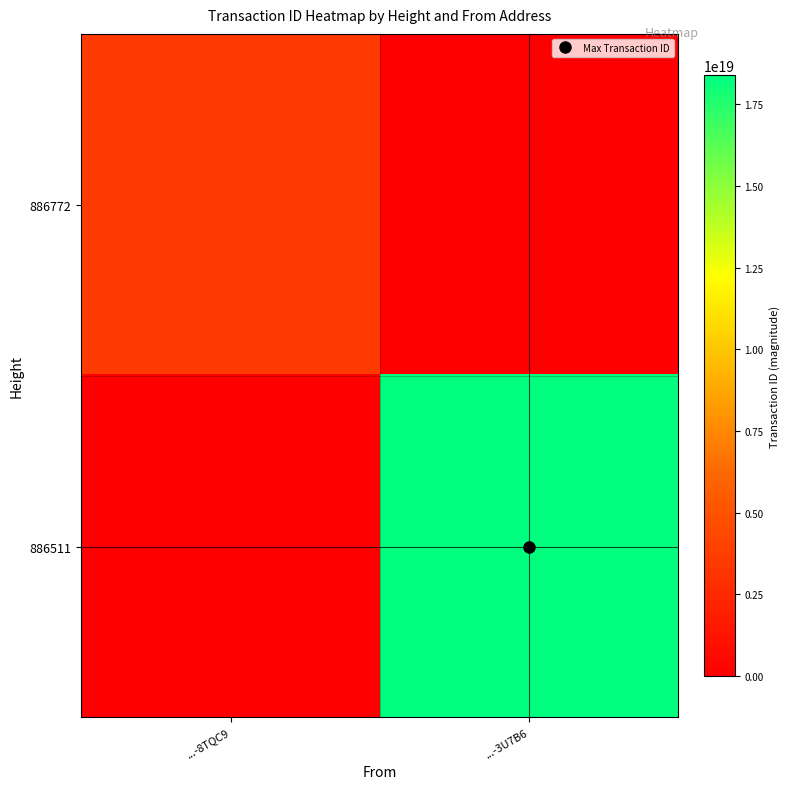

List the series in order of their overall mean, highest first.

886511, 886772